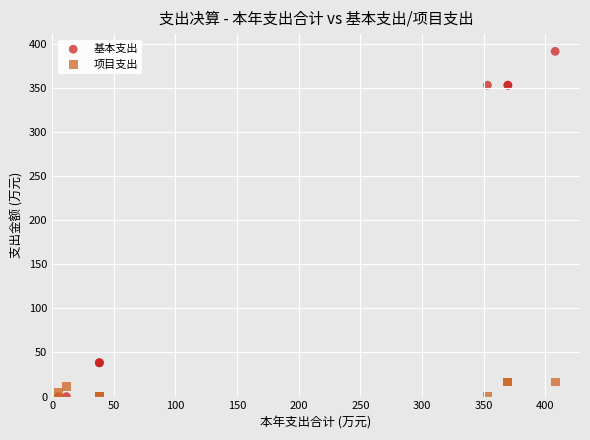

What are all the series names shown in the legend?

基本支出, 项目支出